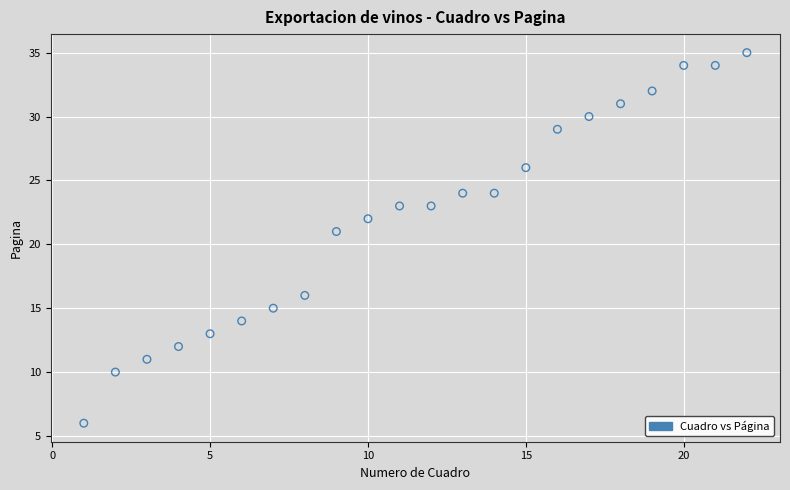

What Y value in the scatter plot is closest to 20?

21